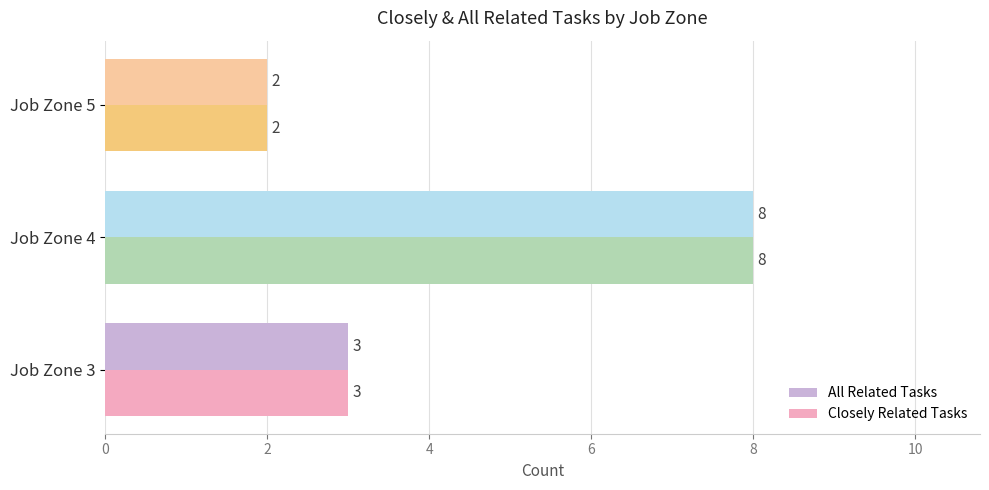

Rank the categories by Closely Related Tasks value from lowest to highest.

Job Zone 5, Job Zone 3, Job Zone 4